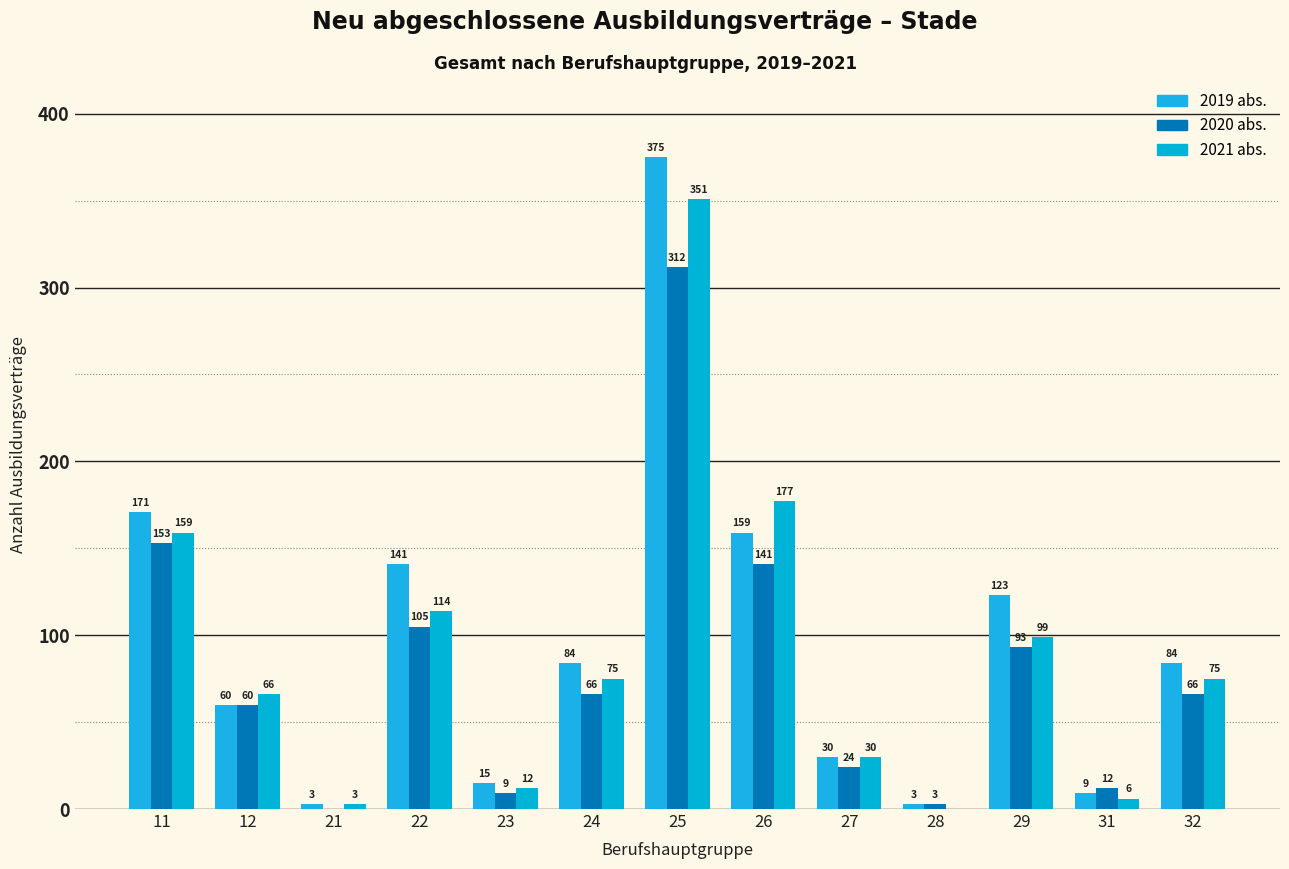

Is it true that 2020 abs. equals 216 at 21?

False